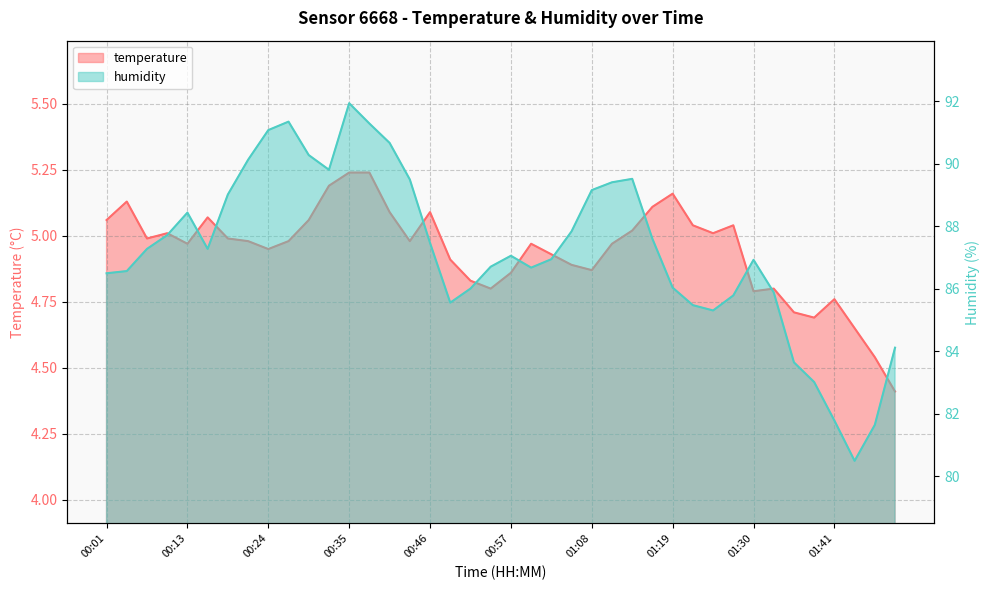

At which category is the sum across all series the highest?

00:35